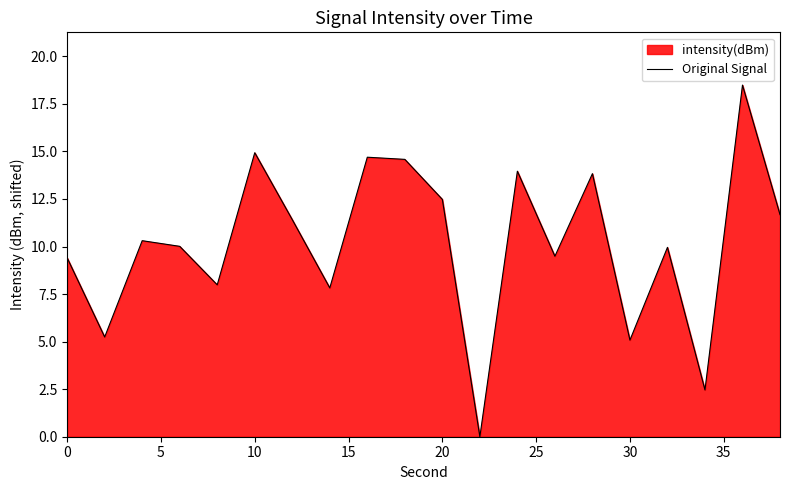

What is the difference between the maximum and minimum values?

18.5